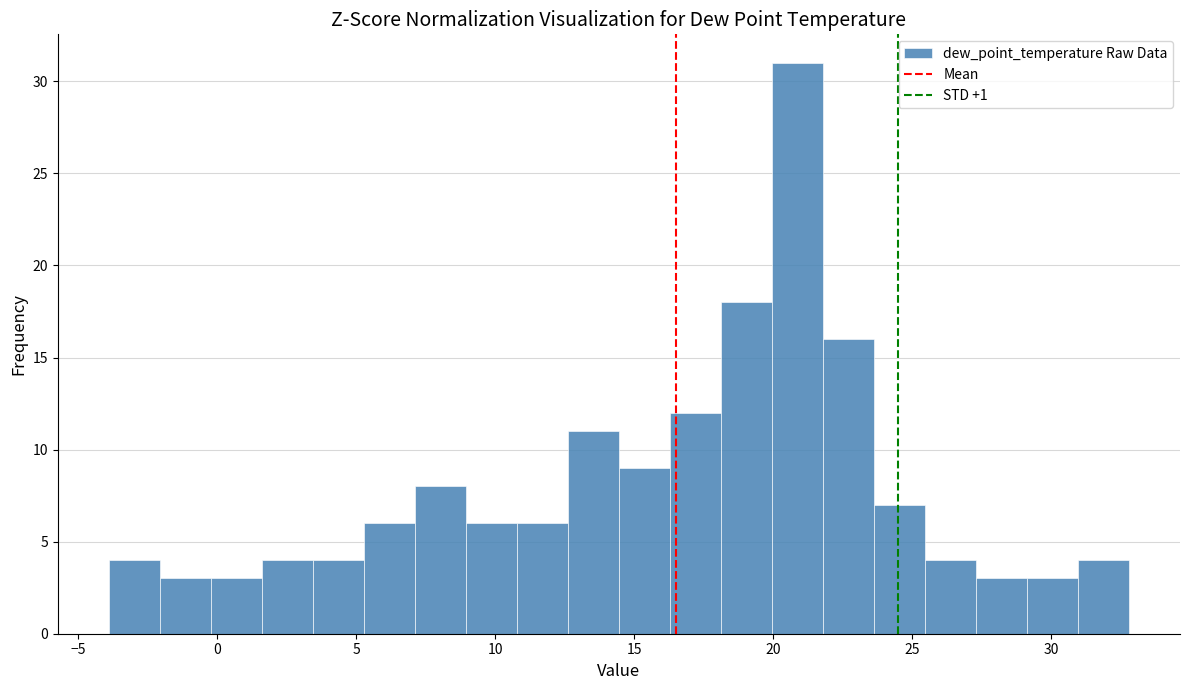

Read against the x-axis, roughly where is the centre of the tallest bar?

21.0